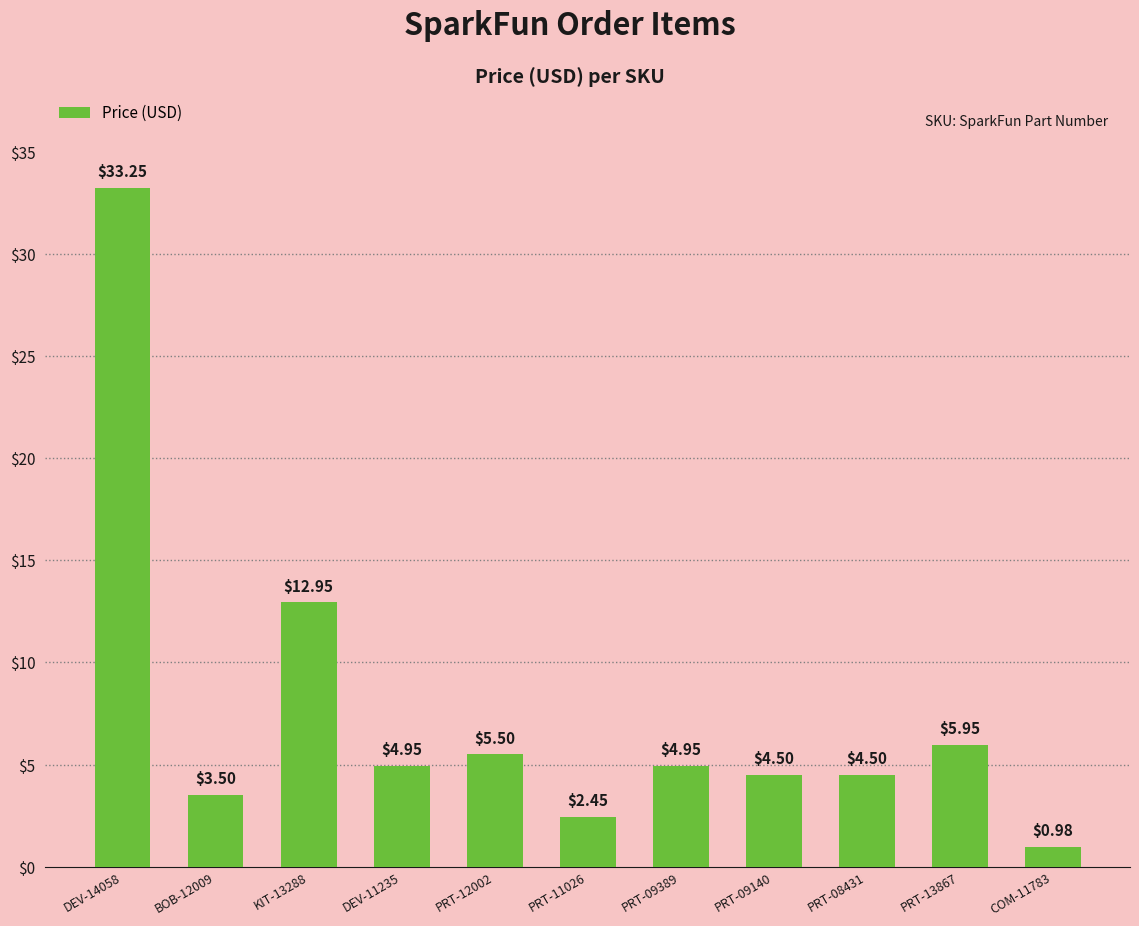

Which category has the highest value across all series?

DEV-14058